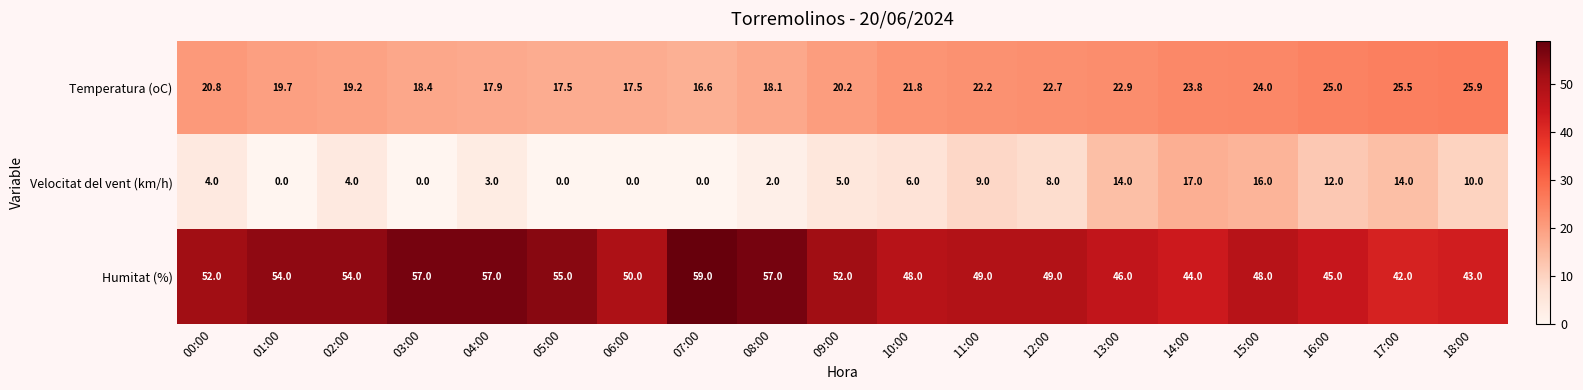

What is the difference between the maximum and minimum values in the Velocitat del vent (km/h) series?

17.0